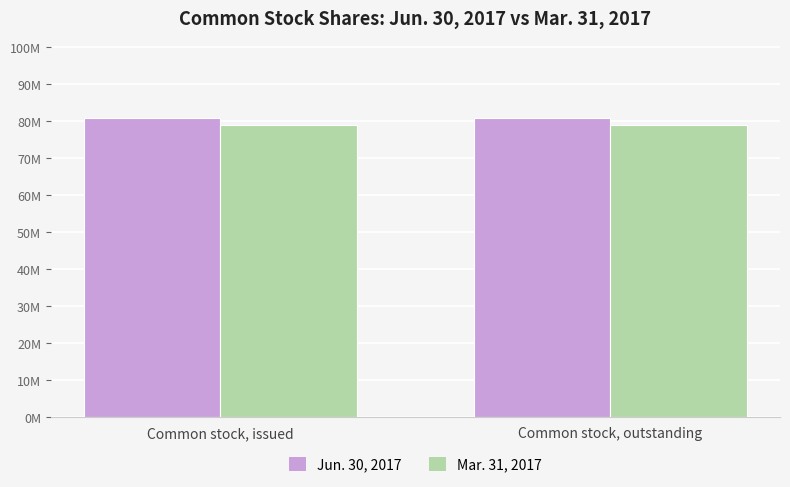

At Common stock, outstanding, list the series in order from smallest to largest.

Mar. 31, 2017, Jun. 30, 2017